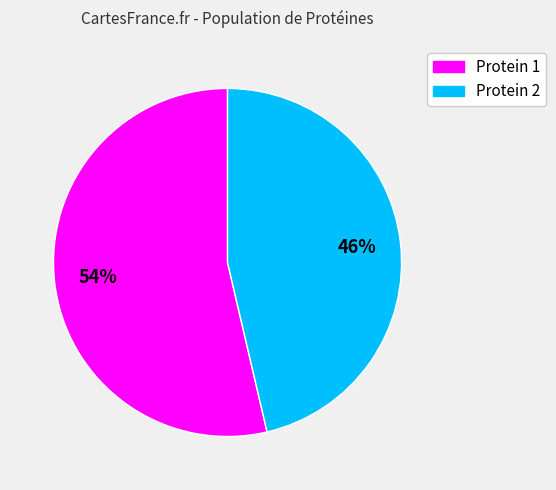

Is there any slice that represents more than half of the pie?

Yes